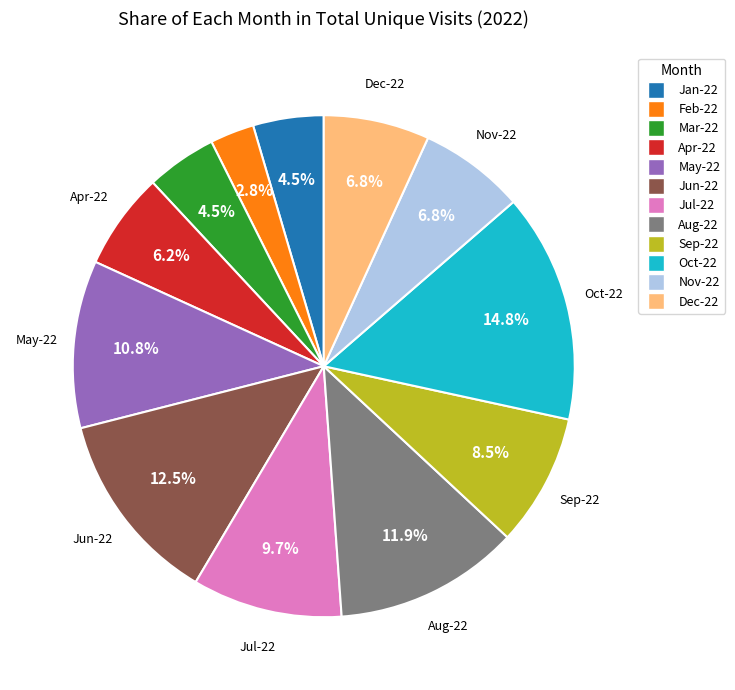

Which has a higher value, Sep-22 or Aug-22?

Aug-22